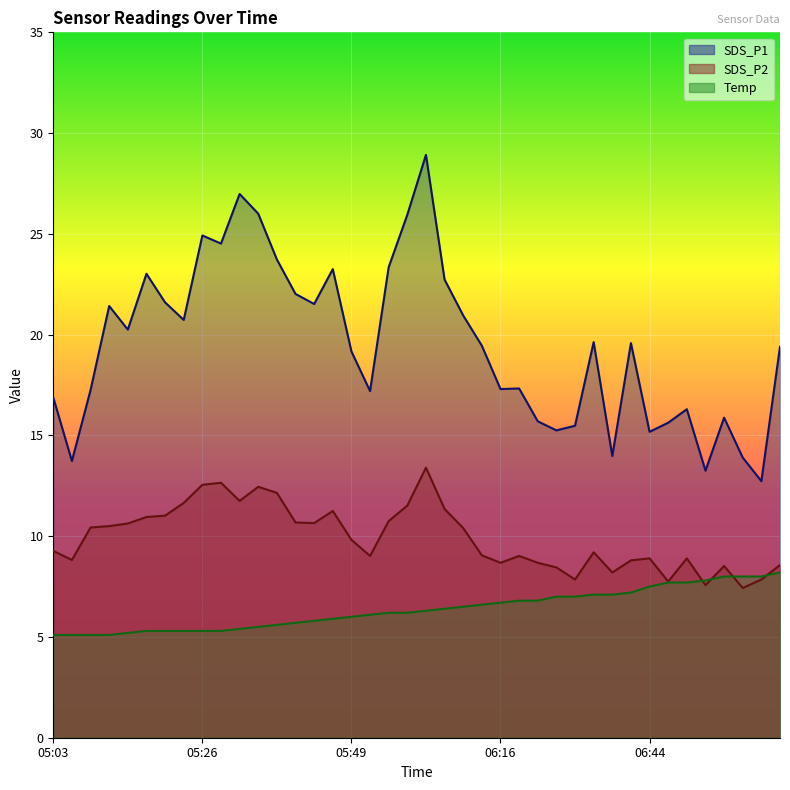

How many times do SDS_P2 and Temp cross each other?

4